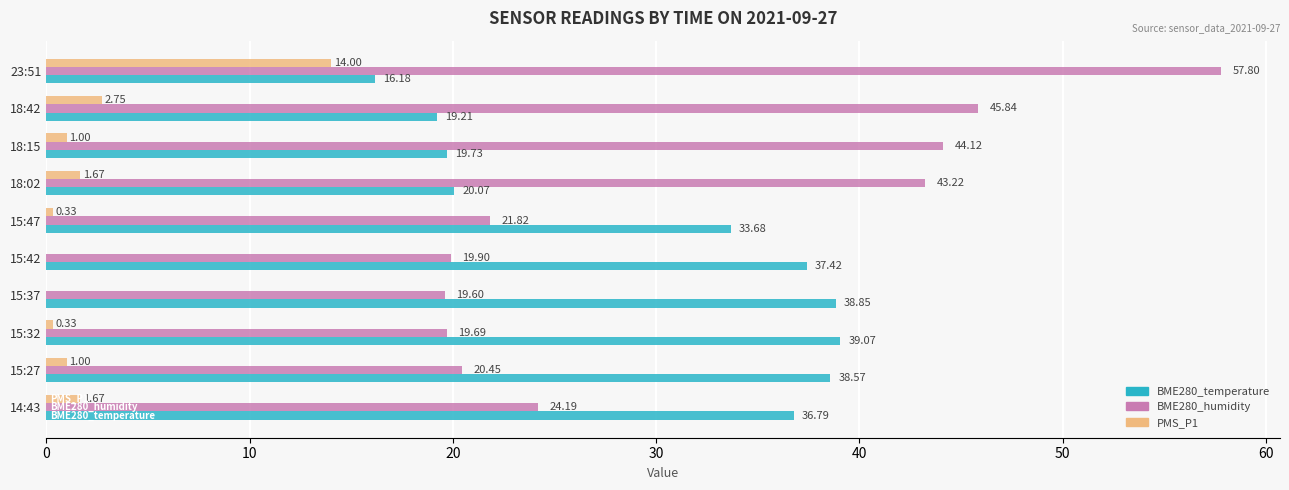

Which series has the largest total across all categories?

BME280_humidity